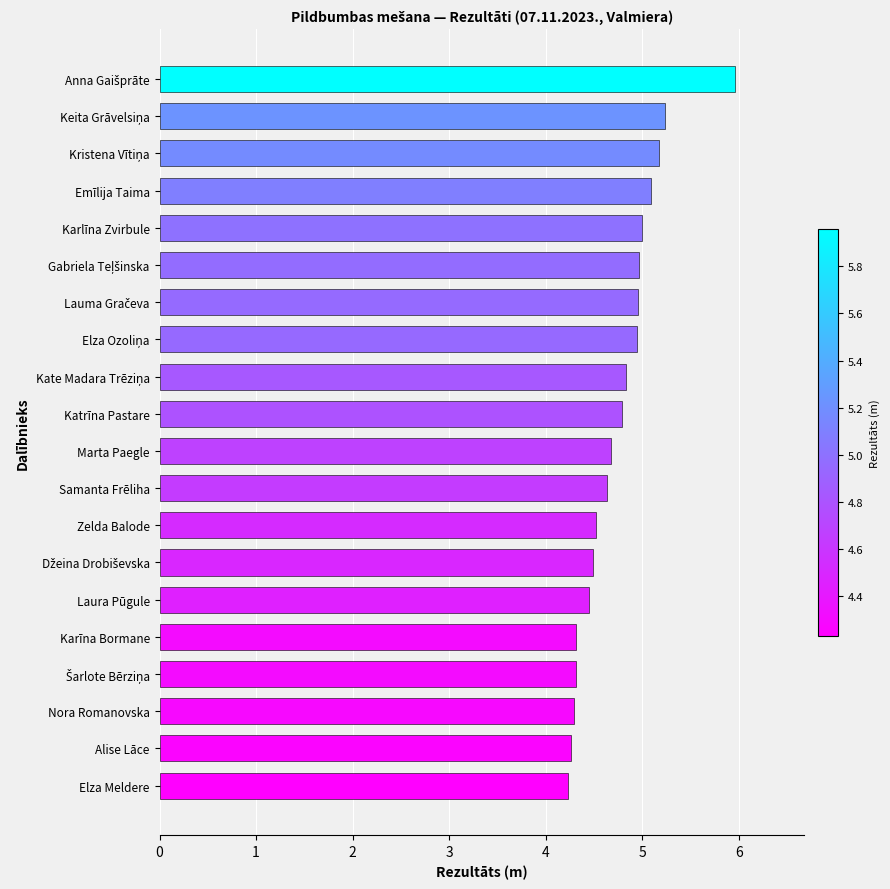

Approximately how many times larger is the value at Zelda Balode compared to Karīna Bormane?

1.0